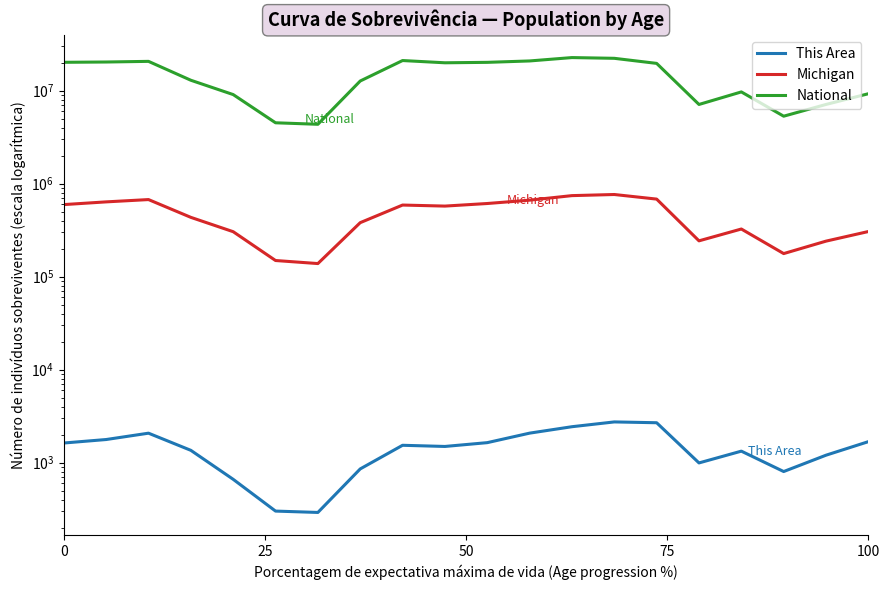

How many values in the National series exceed 19664805?

9